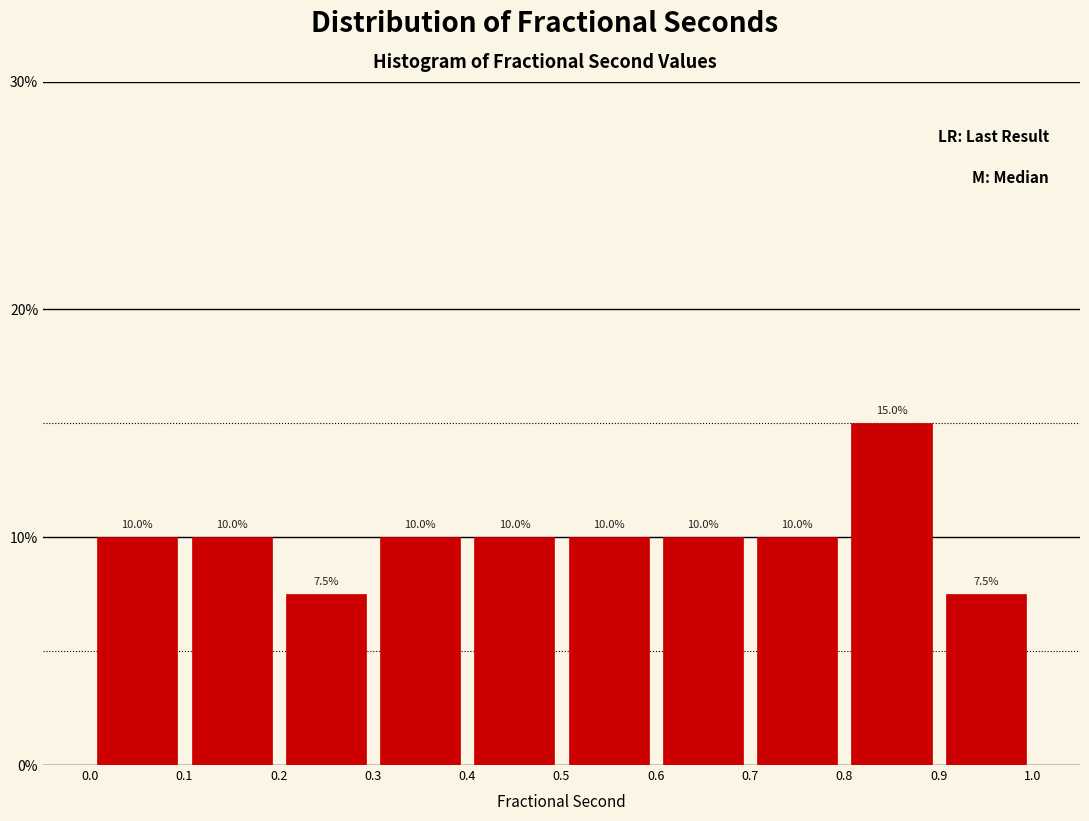

What is the height of the bar covering 0.1 to 0.2 on the x-axis?

10.0